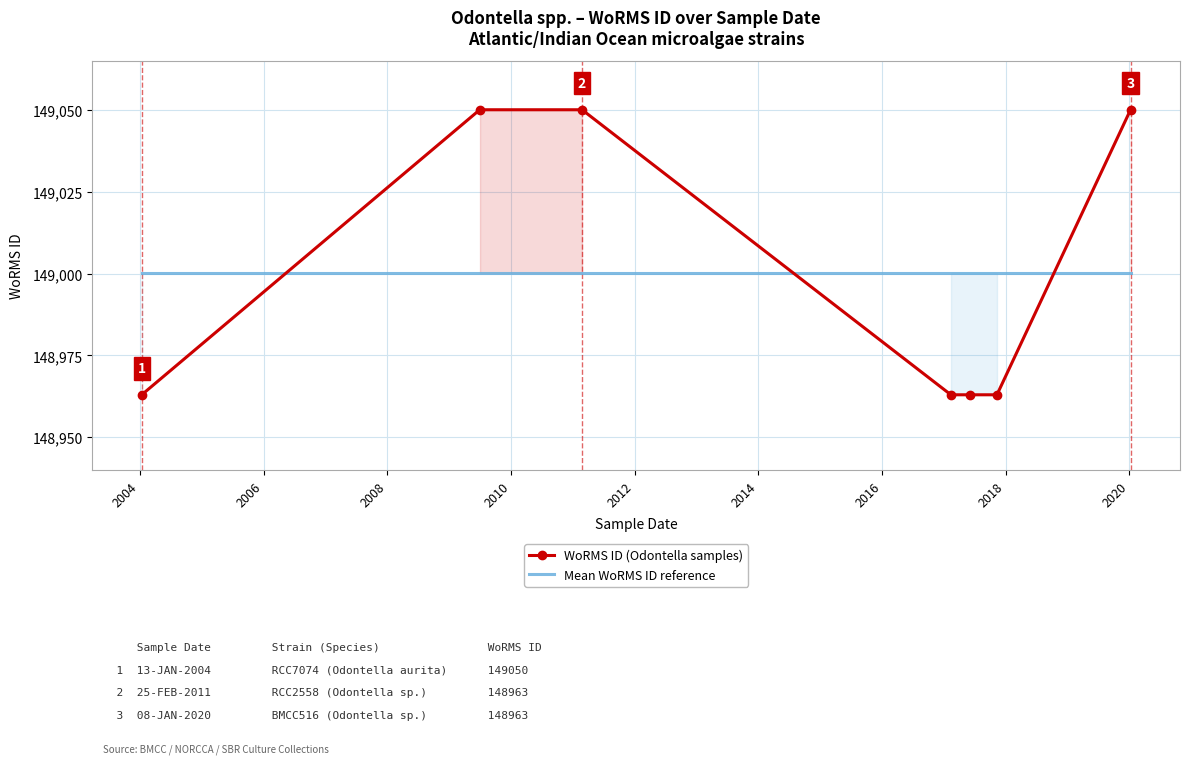

True or false: WoRMS ID (Odontella samples) and Mean WoRMS ID reference intersect in this chart.

True